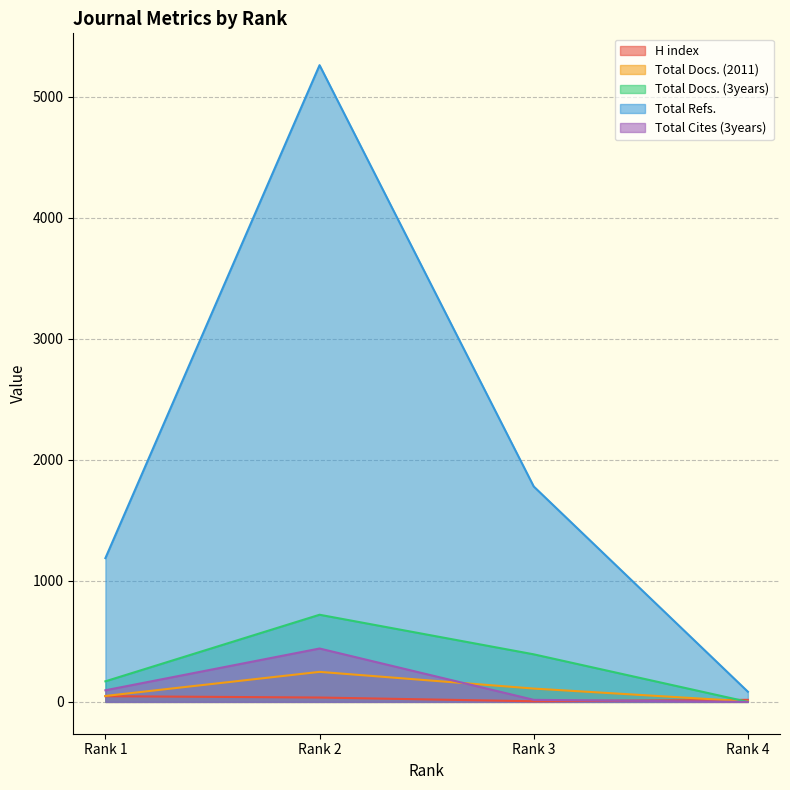

True or false: Total Refs. and H index cross at least once.

False